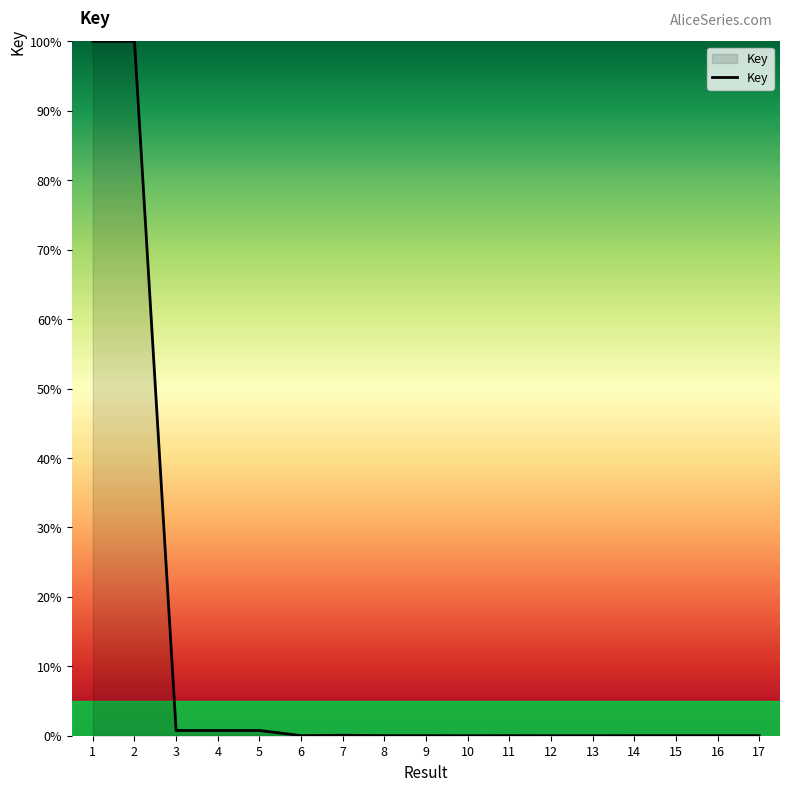

What is the change in value from 1 to 7?

-99.9